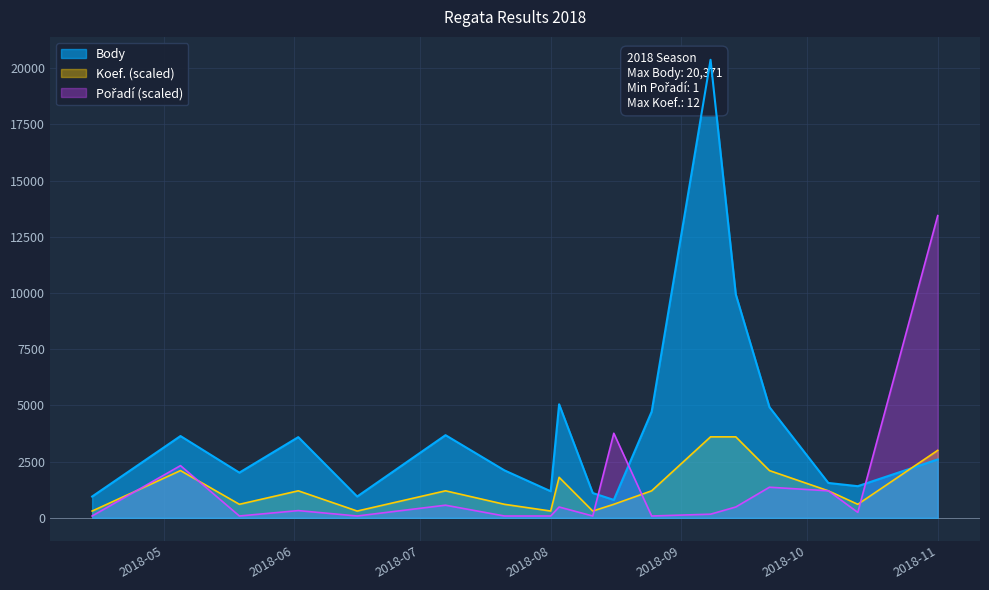

Does the chart have visible grid lines?

Yes